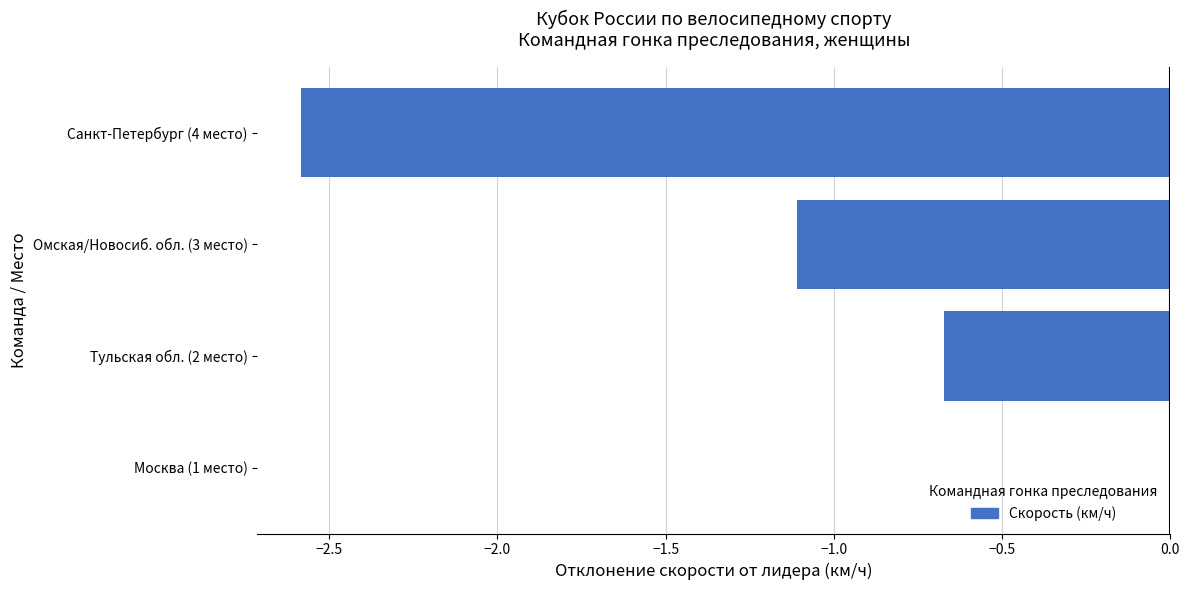

At which category does the chart reach its peak across all series?

Москва (1 место)